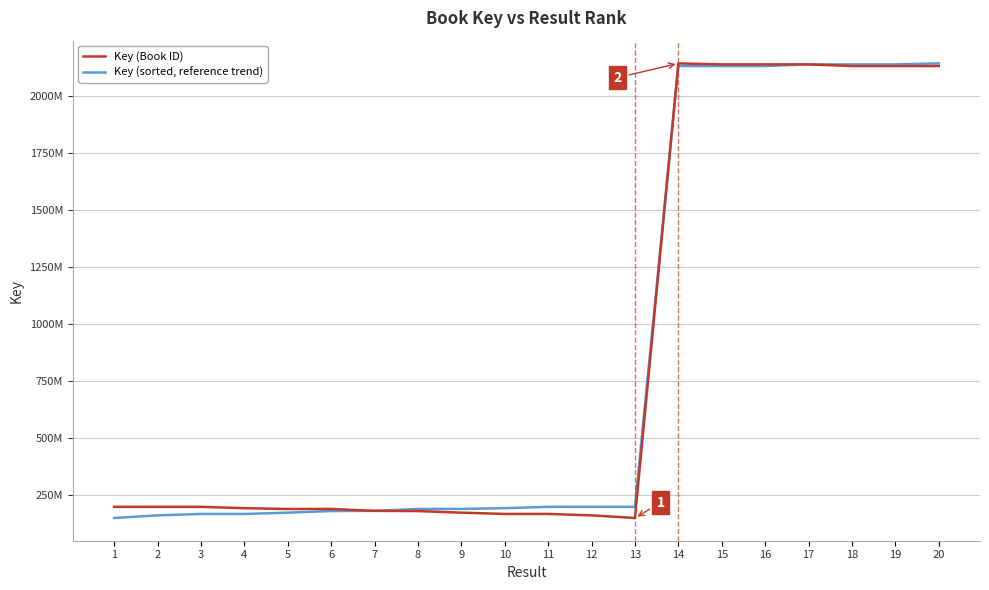

Where is Key (sorted, reference trend) nearest to the value 1145089162?

13